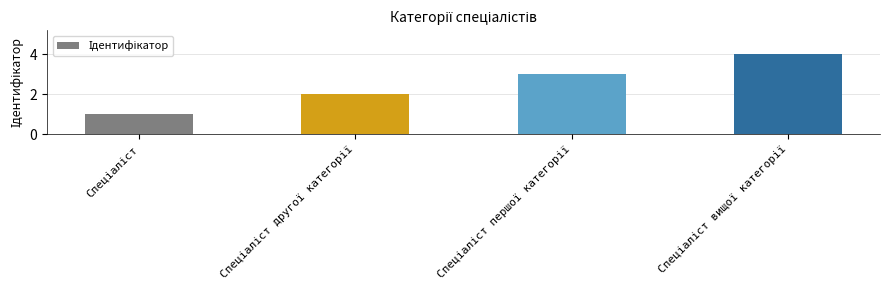

How many values are between 2 and 4?

3